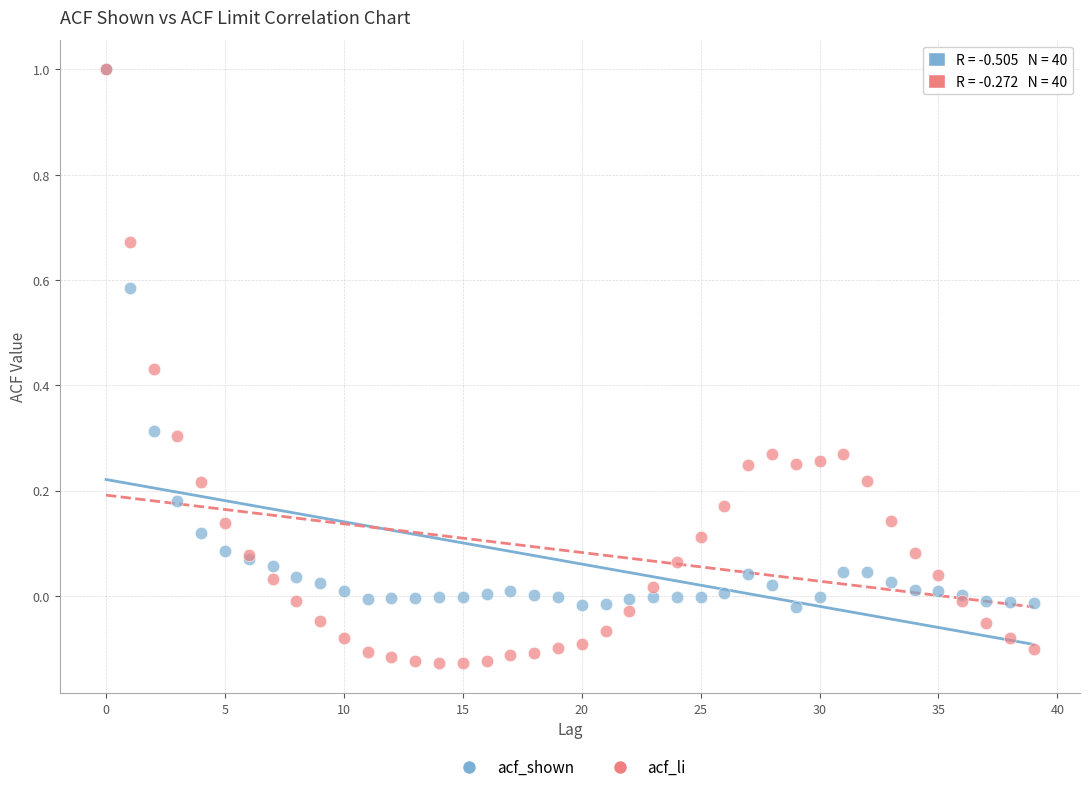

What are all the series names shown in the legend?

acf_shown, acf_li